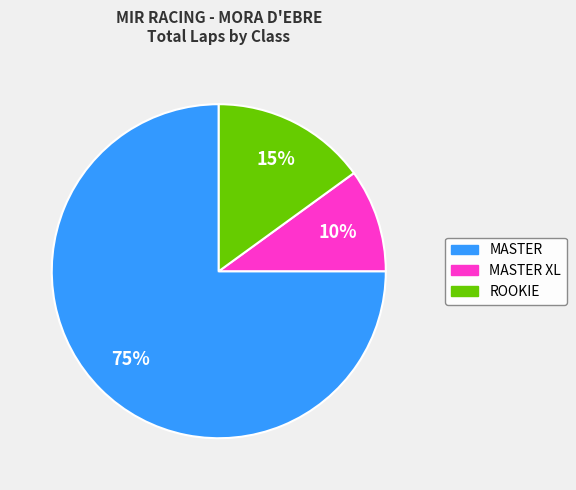

Is there a majority slice in this chart?

Yes